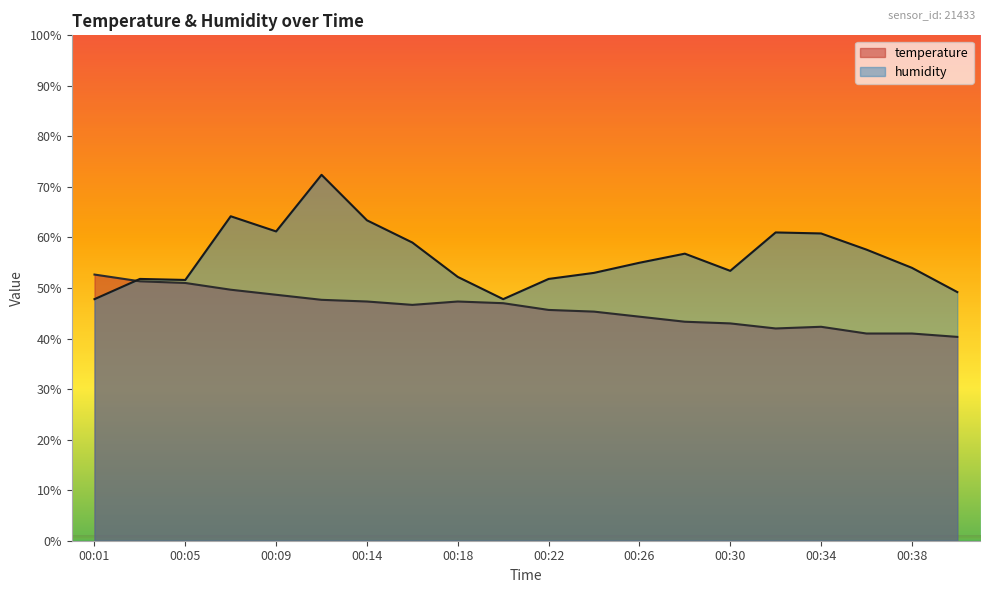

In temperature, how many points are higher than both neighbors (excluding endpoints)?

2